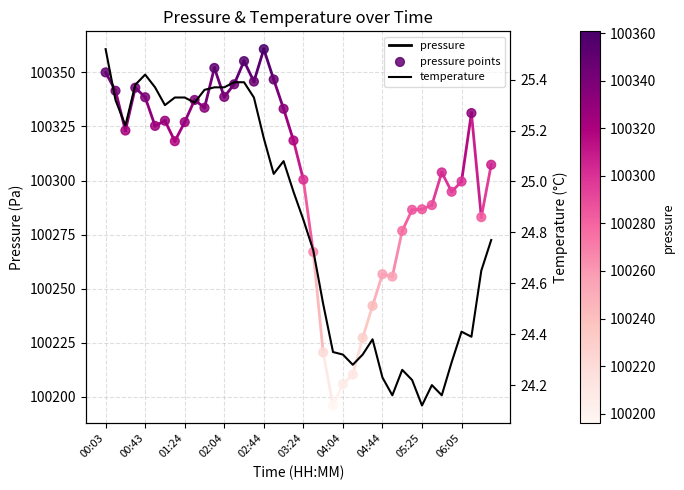

Is the value of pressure points at 16 greater than the value of temperature at 37?

Yes